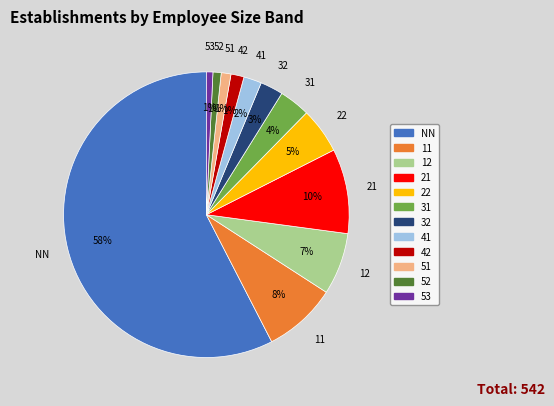

To the nearest percent, what is the difference between the 53 and 22 slice percentages?

4%